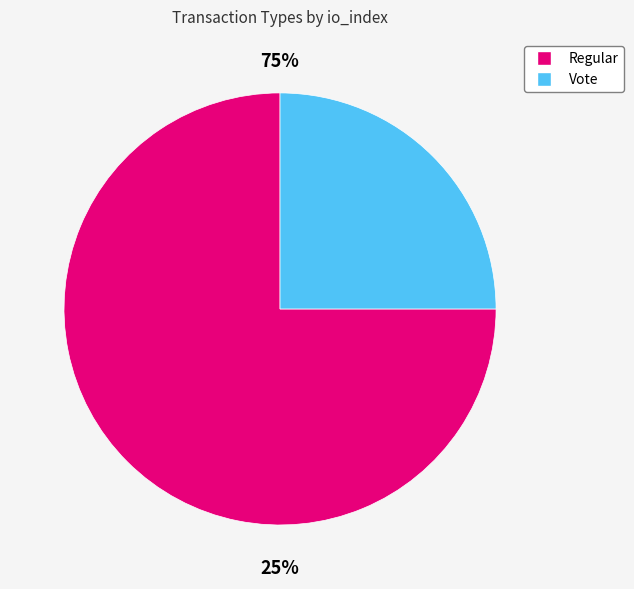

To the nearest percent, what is the average slice percentage?

50%